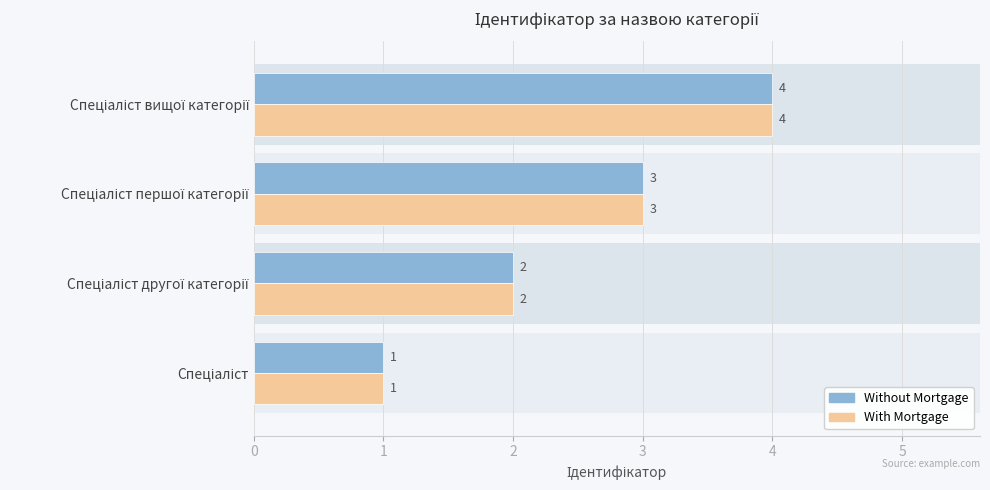

What are all the series names shown in the legend?

Without Mortgage, With Mortgage